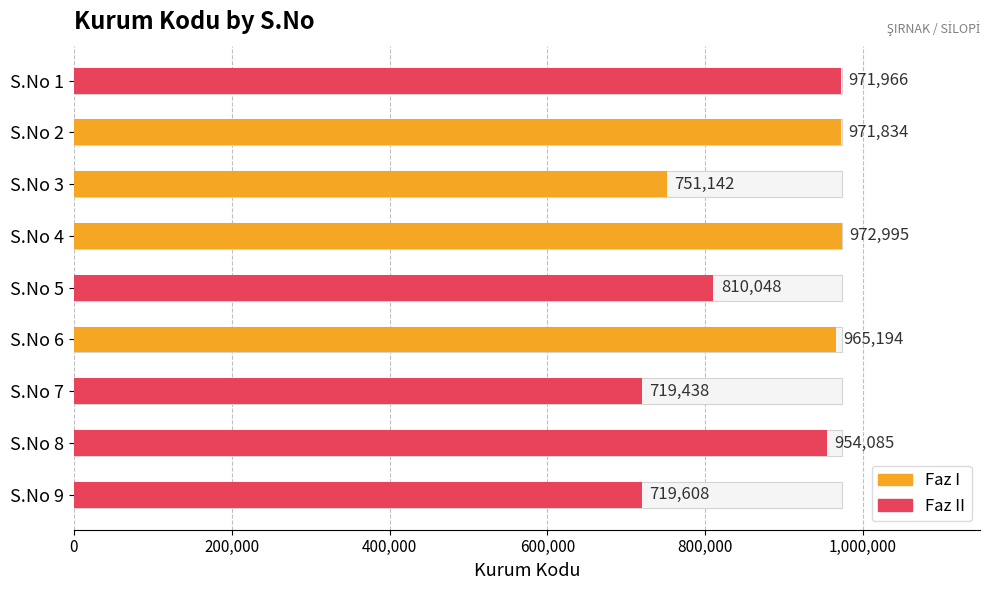

True or false: the data shows 495665 at 5.

False